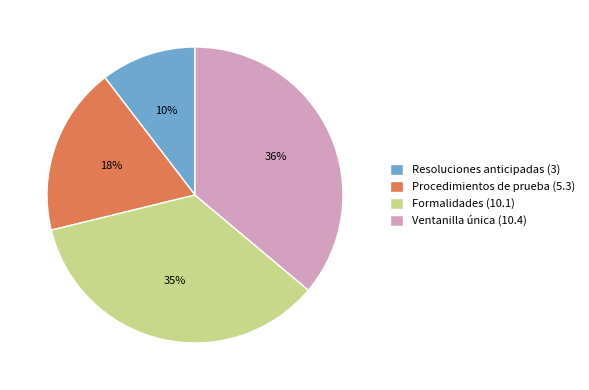

To the nearest percent, what percentage of the pie is Formalidades (10.1)?

35%